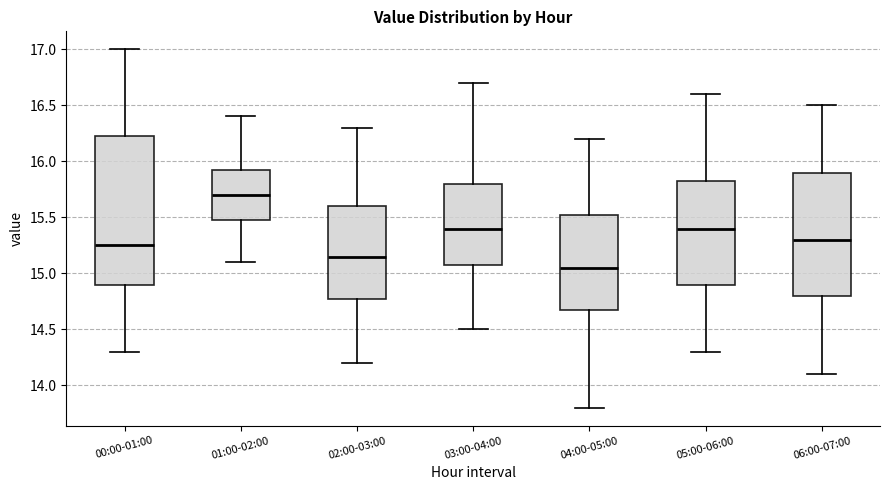

Which box has the lowest median line?

04:00-05:00